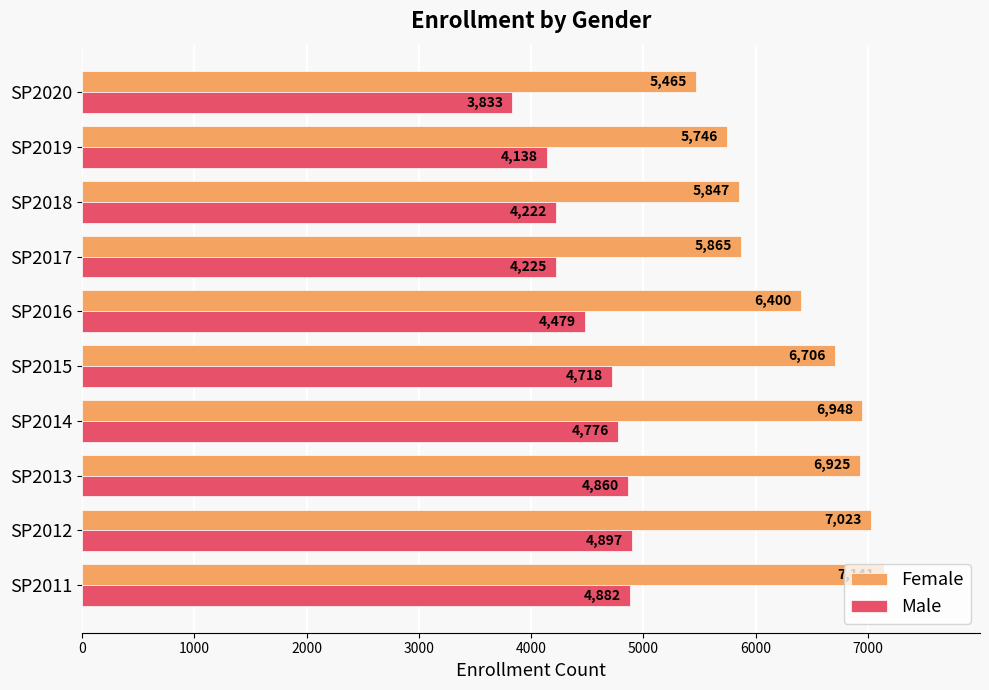

Read the Male value at SP2020, to the nearest 100.

3800